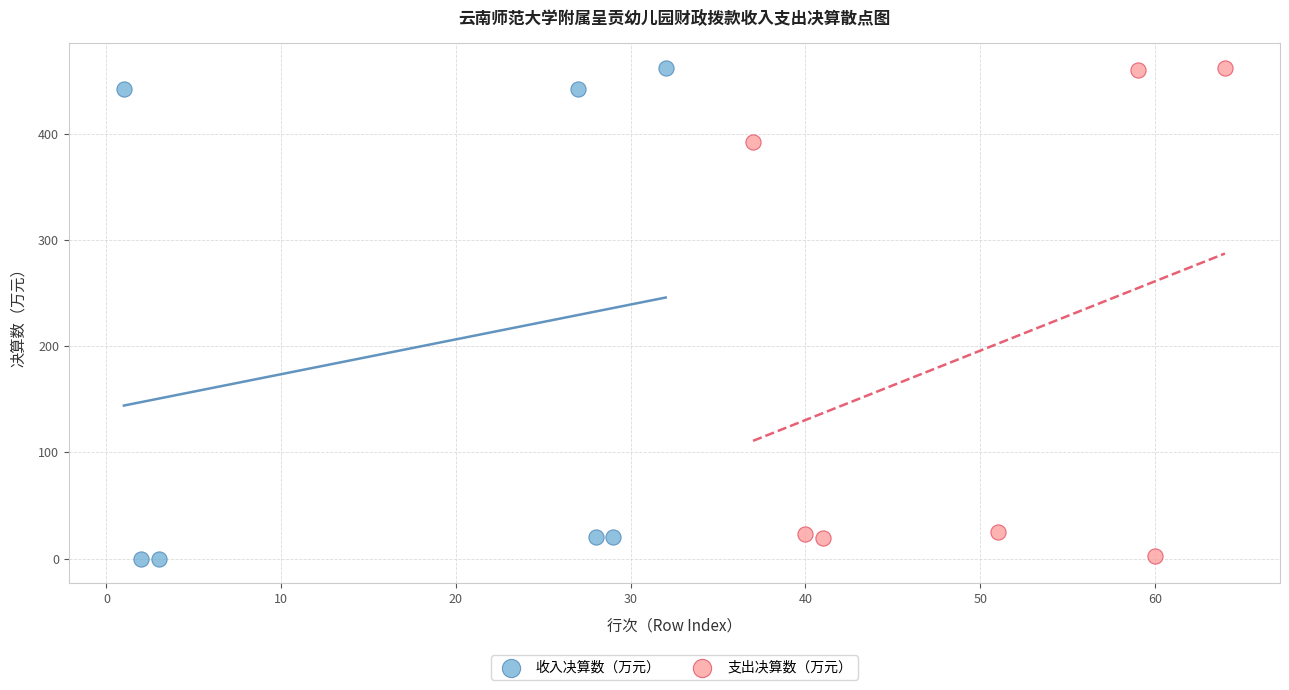

What are all the series names shown in the legend?

收入决算数（万元）, 支出决算数（万元）